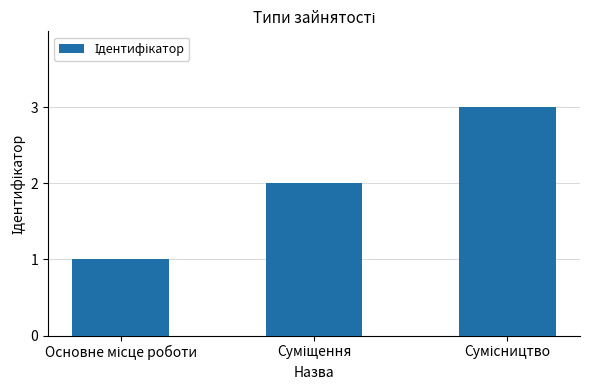

Reading left to right, what are all the values shown in this chart?

1	2	3